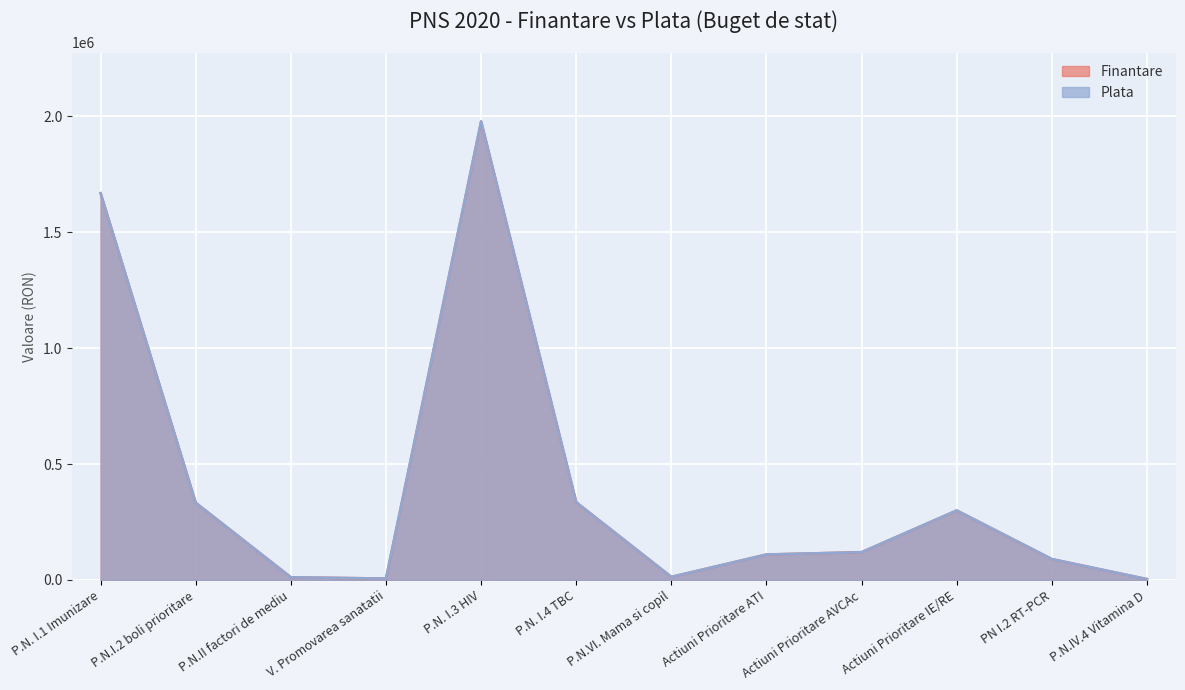

Reading left to right, transcribe all the data shown in this chart.

Finantare: P.N. I.1 Imunizare=1668538	P.N.I.2 boli prioritare=333087	P.N.II factori de mediu=11649	V. Promovarea sanatatii=6235	P.N. I.3 HIV=1978227	P.N. I.4 TBC=335236	P.N.VI. Mama si copil=13359	Actiuni Prioritare ATI=110000	Actiuni Prioritare AVCAc=120000	Actiuni Prioritare IE/RE=300000	PN I.2 RT-PCR=90200	P.N.IV.4 Vitamina D=3809
Plata: P.N. I.1 Imunizare=1668538	P.N.I.2 boli prioritare=333087	P.N.II factori de mediu=11649	V. Promovarea sanatatii=6235	P.N. I.3 HIV=1978227	P.N. I.4 TBC=335236	P.N.VI. Mama si copil=13359	Actiuni Prioritare ATI=110000	Actiuni Prioritare AVCAc=120000	Actiuni Prioritare IE/RE=300000	PN I.2 RT-PCR=90200	P.N.IV.4 Vitamina D=3809